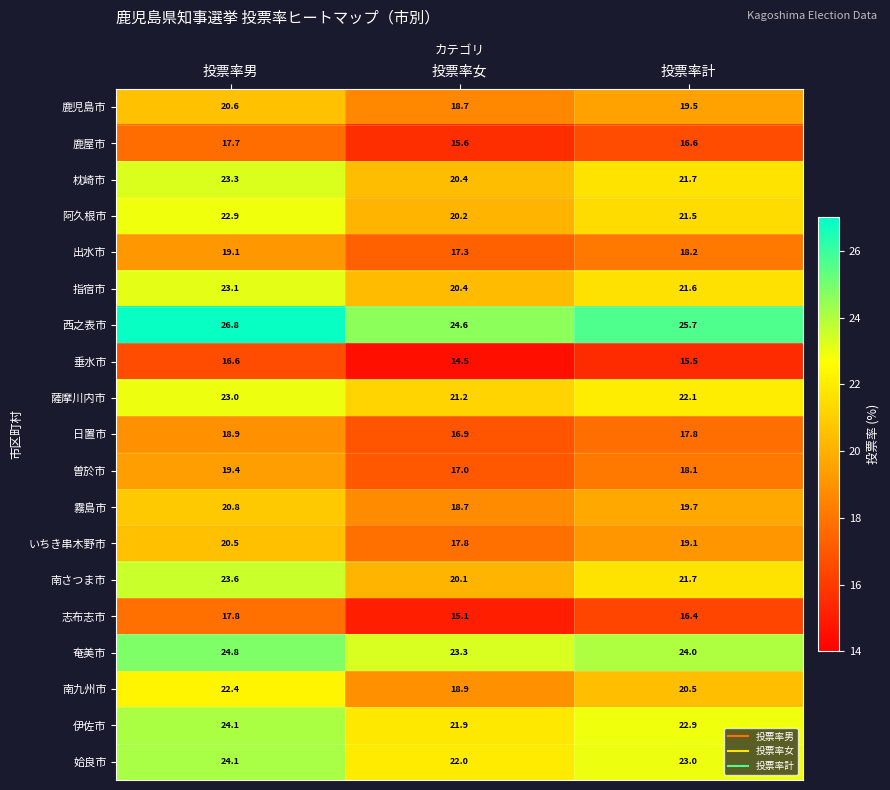

Which category has the lowest value in the 西之表市 series?

投票率女